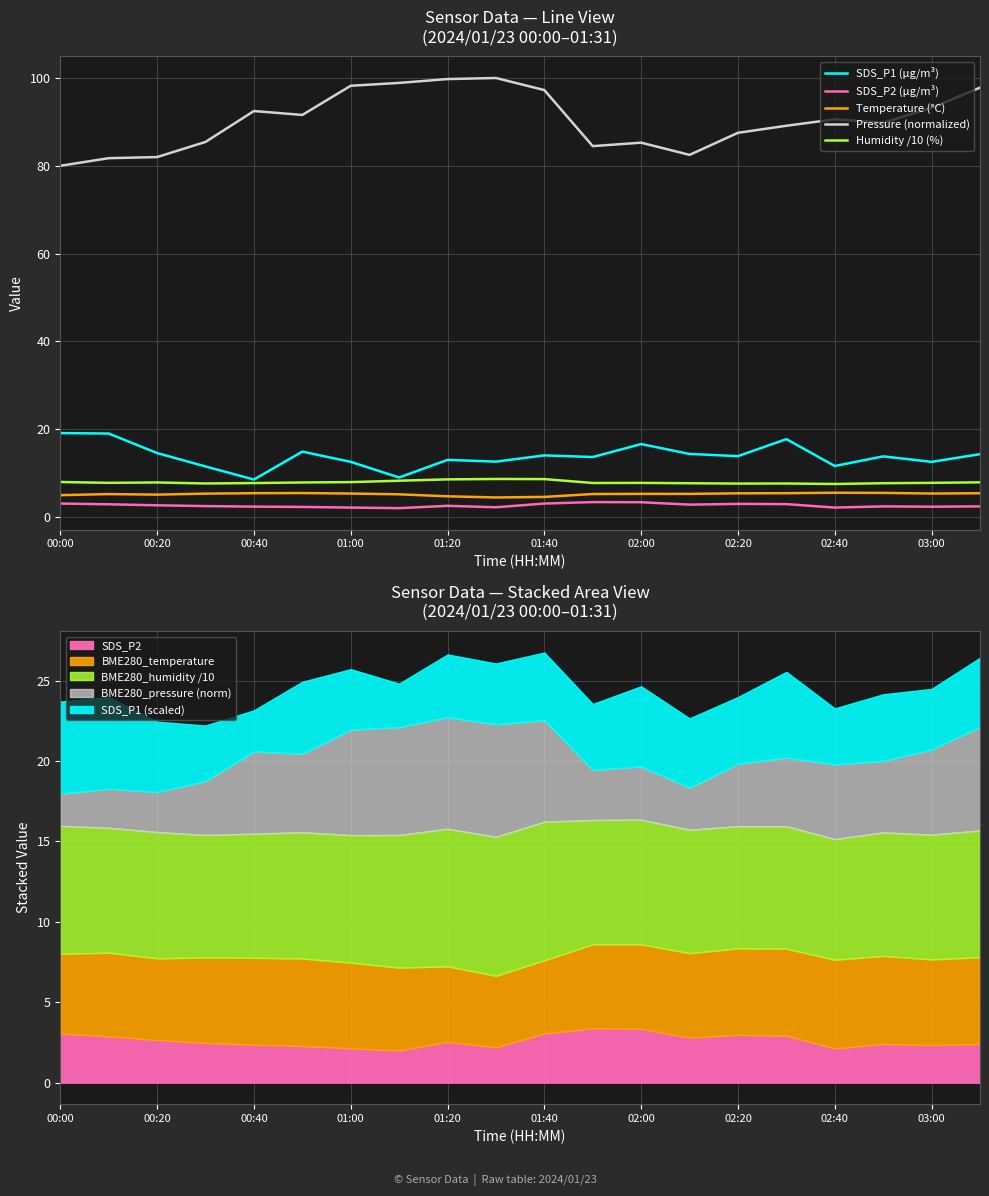

Is it true that Humidity /10 (%) equals 13.0 at 02:00?

False